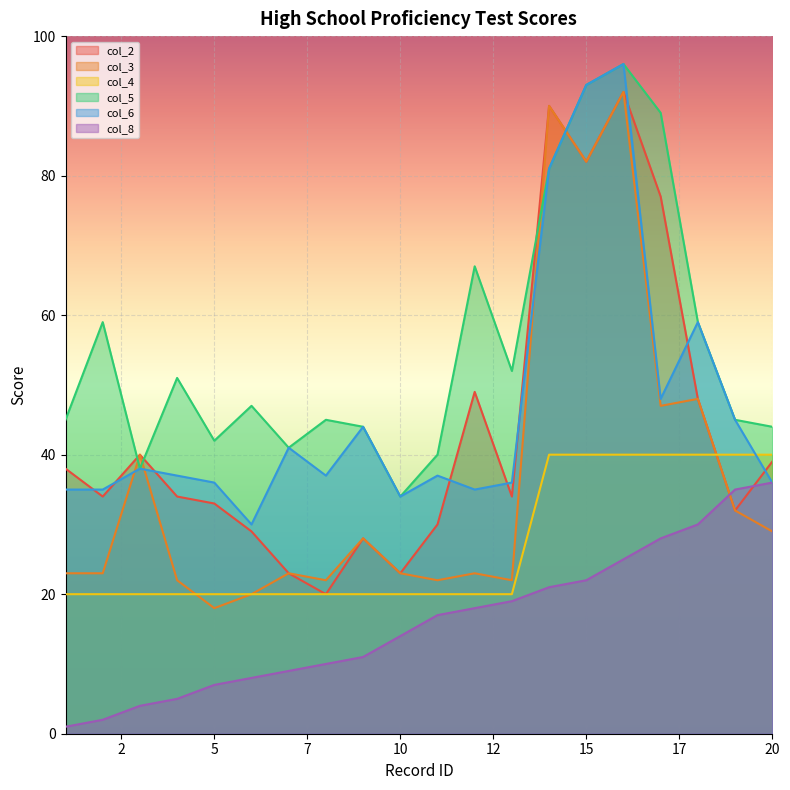

What is the minimum value shown in the chart?

1